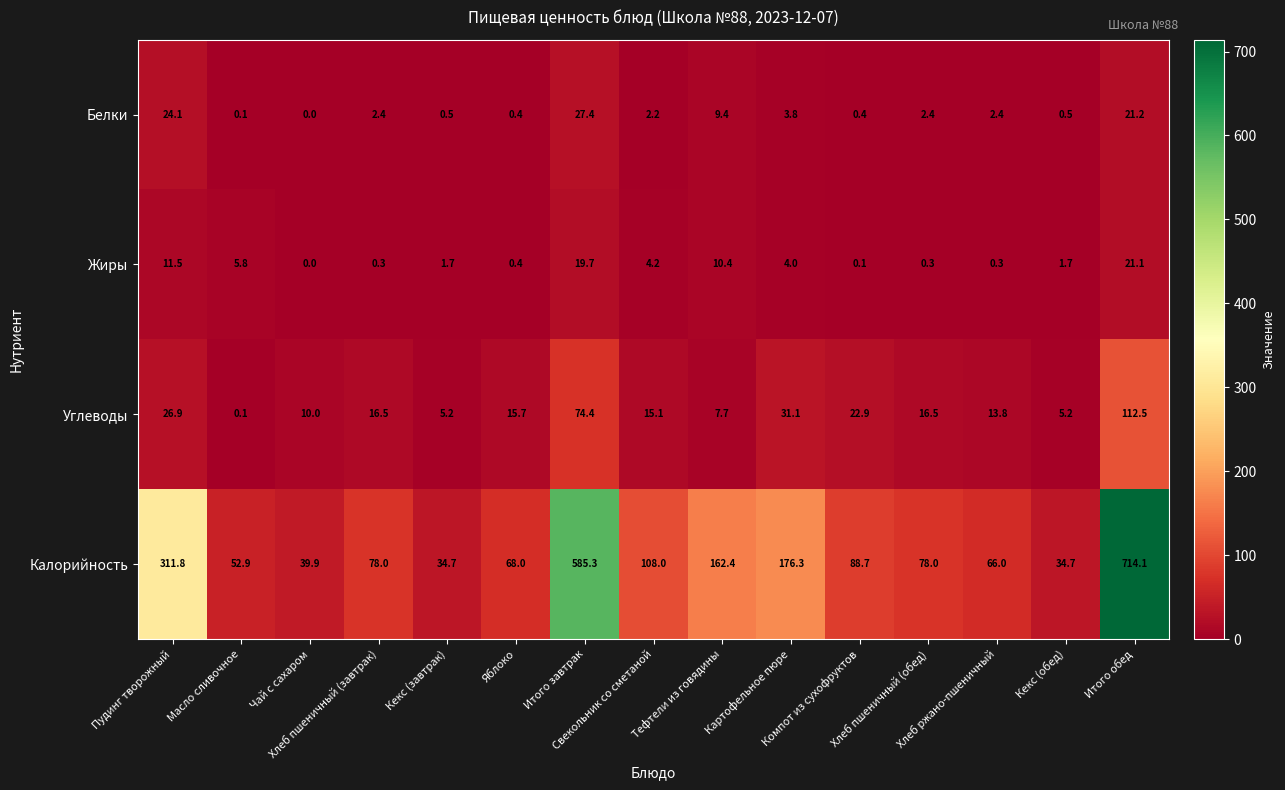

Rank the series by their maximum value, from highest to lowest.

Калорийность, Углеводы, Белки, Жиры